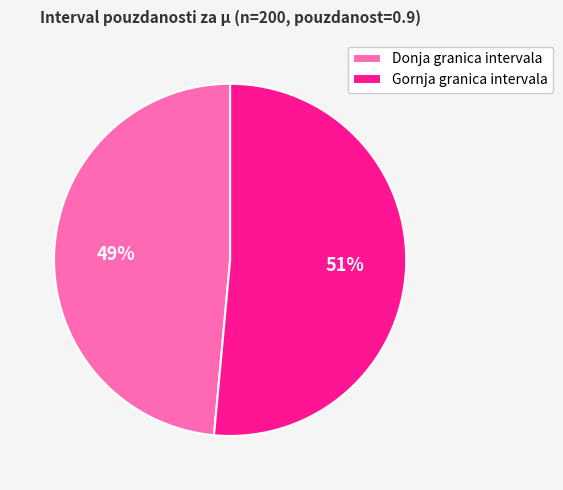

How many segments does this pie chart have?

2